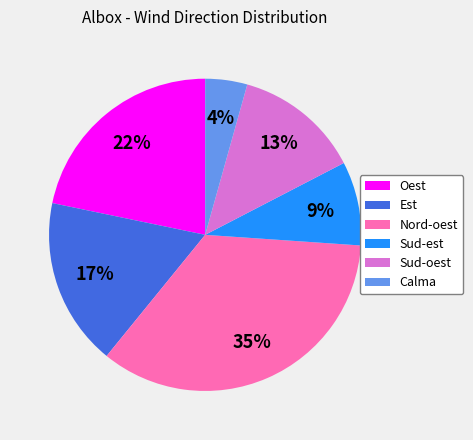

How many slices are in this pie chart?

6